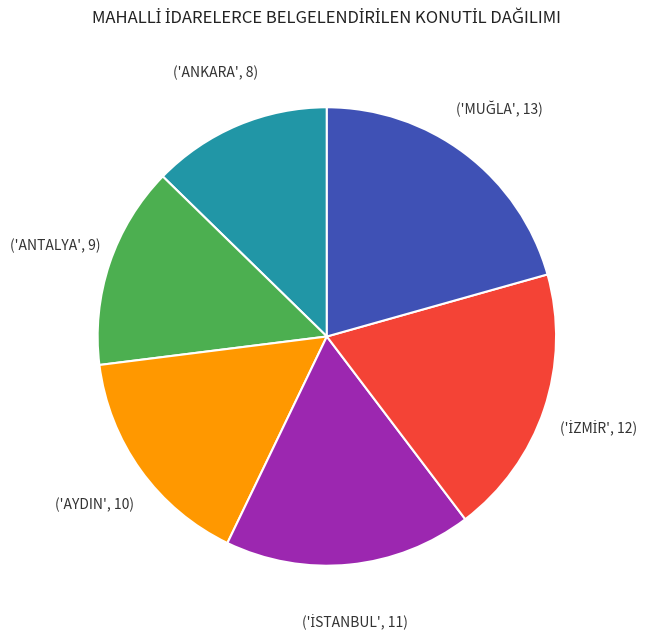

Is there a majority slice in this chart?

No